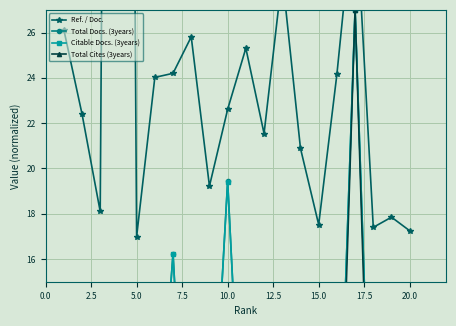

What position from the right is 12.5?

15